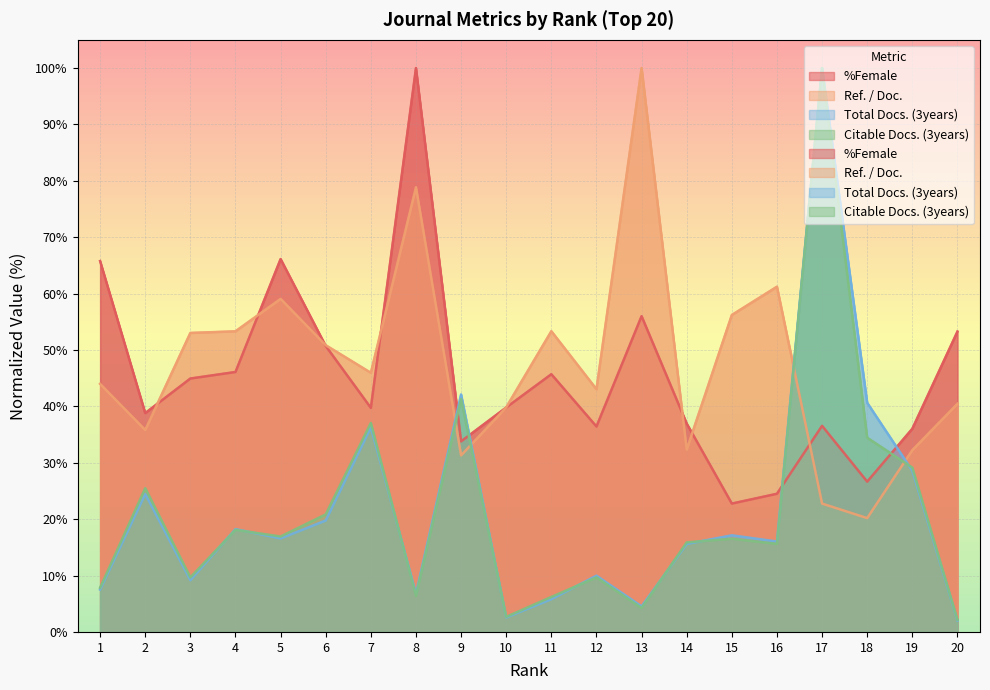

How many lines are shown in the chart?

4